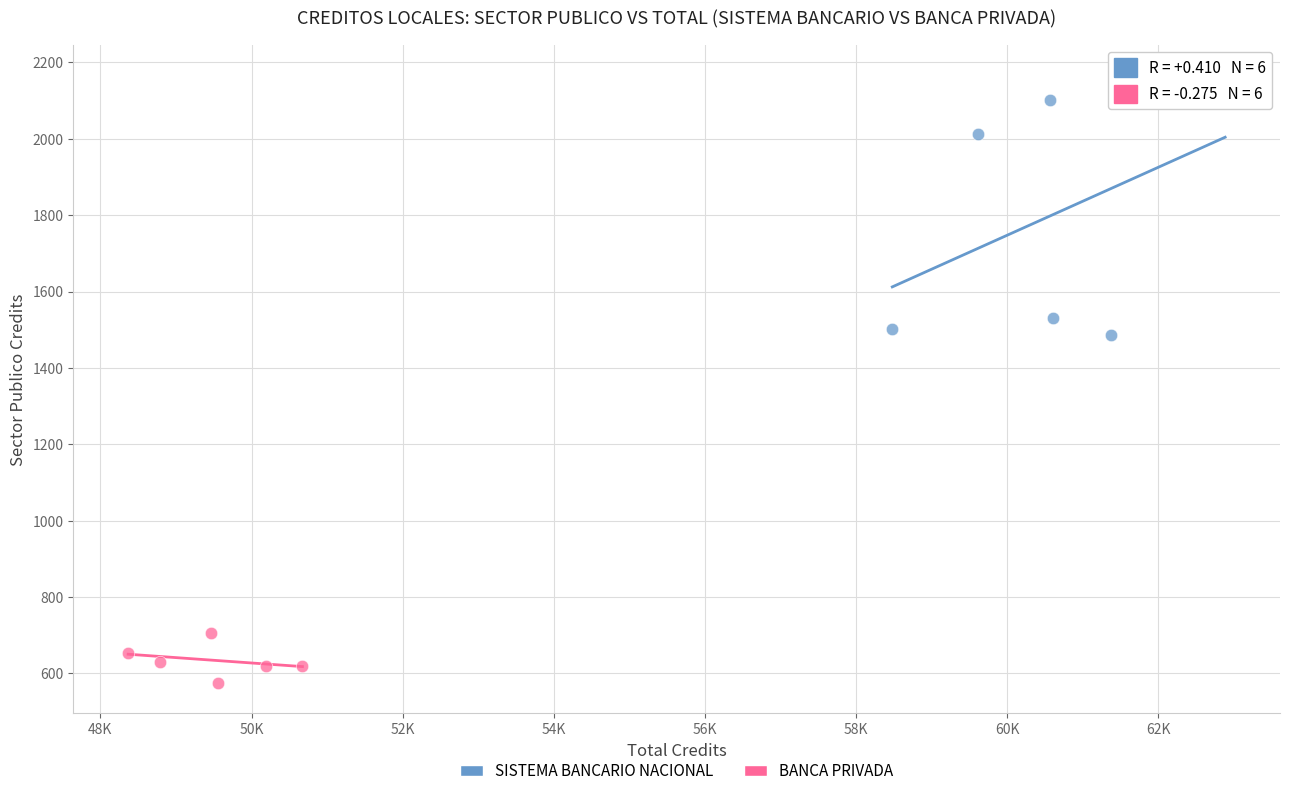

Which series reaches the maximum Y coordinate?

SISTEMA BANCARIO NACIONAL